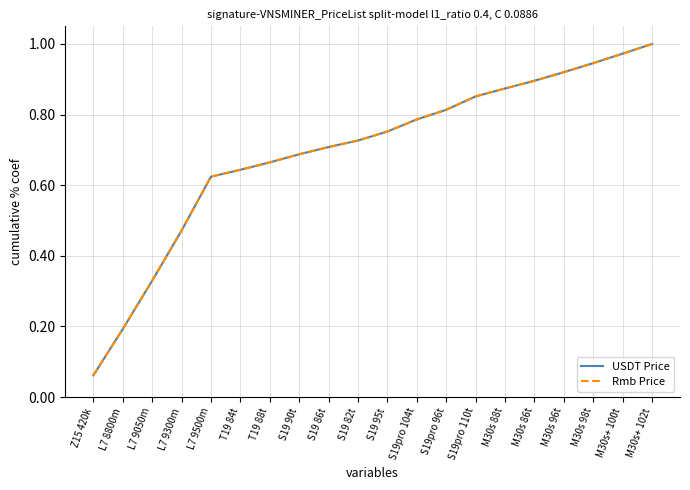

What is the lowest value of the USDT Price series?

0.1